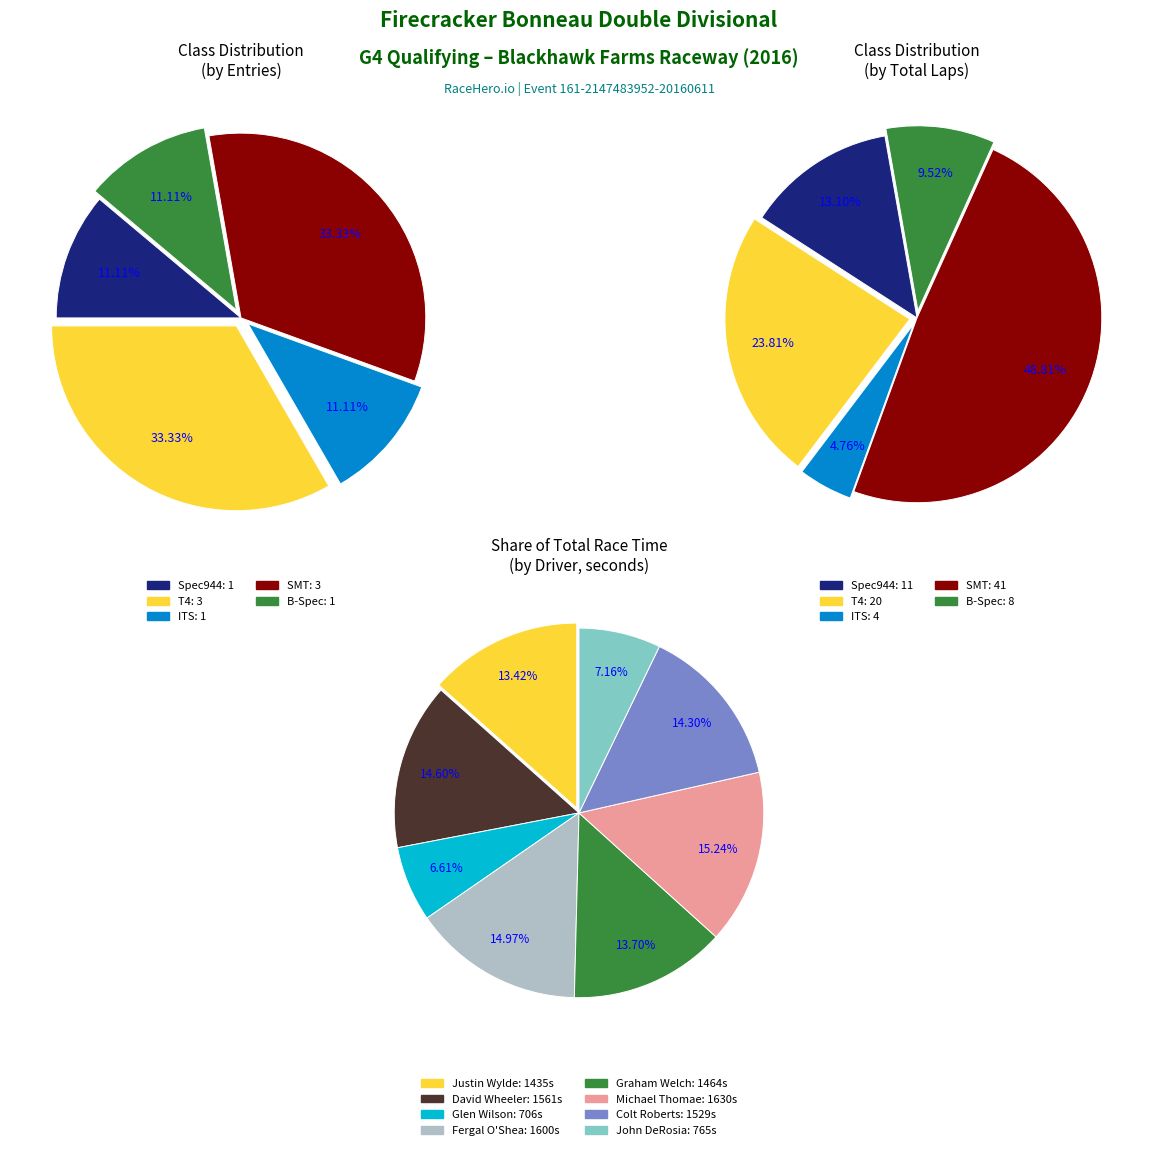

Which series changed the most between Graham Welch and Michael Thomae?

Total Time